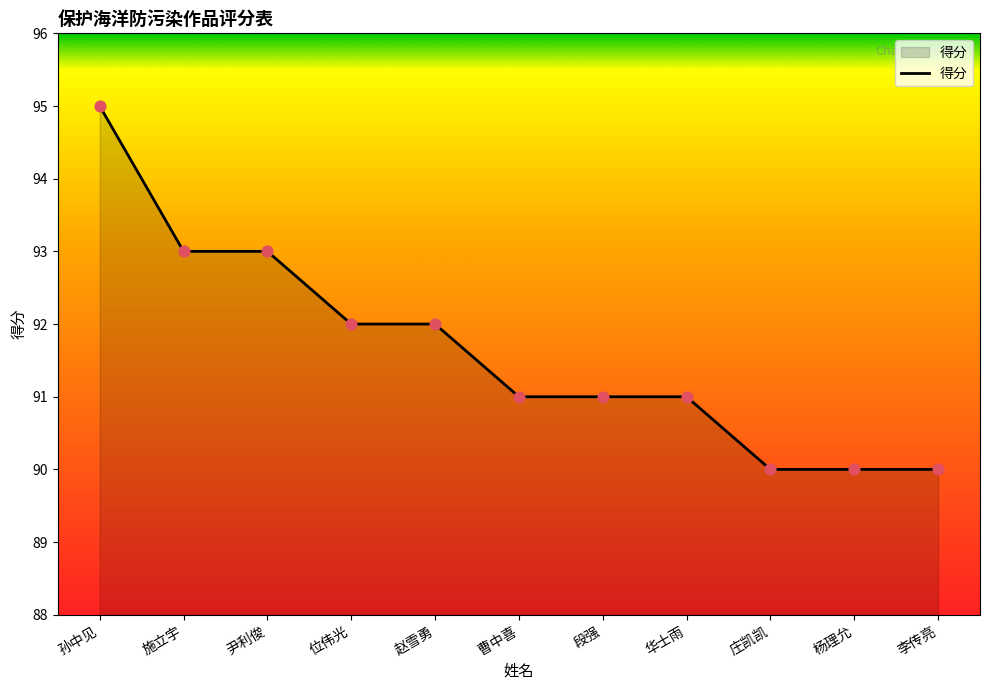

What is the change in value from 曹中喜 to 庄凯凯?

-1